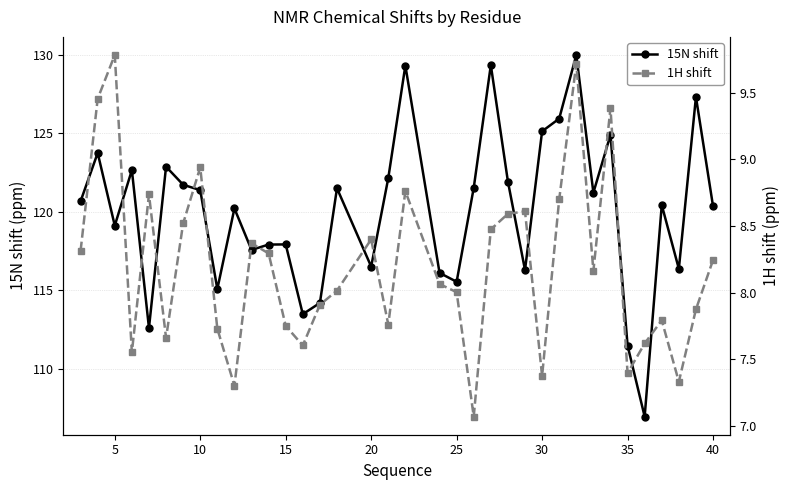

What is the difference between the maximum and minimum values in the 1H shift series?

2.7